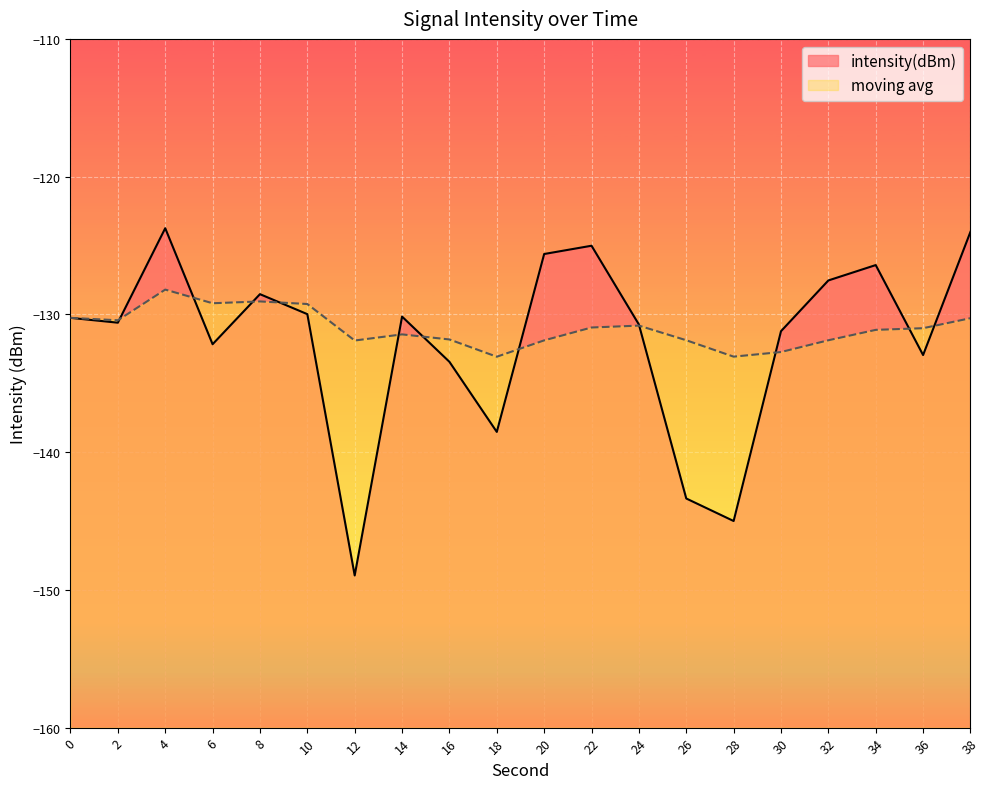

Where is the first local maximum for moving_avg?

4